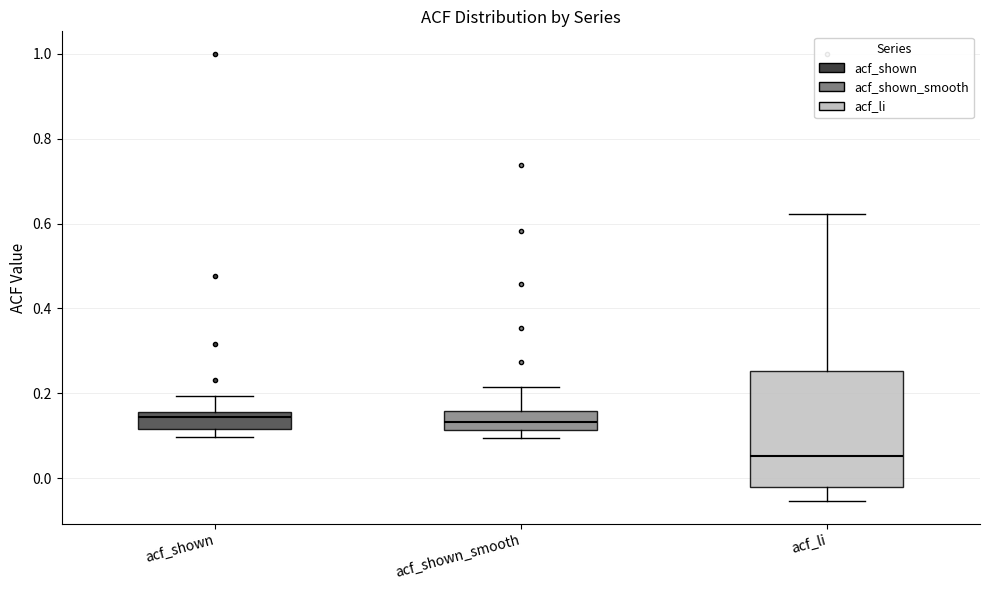

Which box is the tallest, from its lower edge to its upper edge?

acf_li